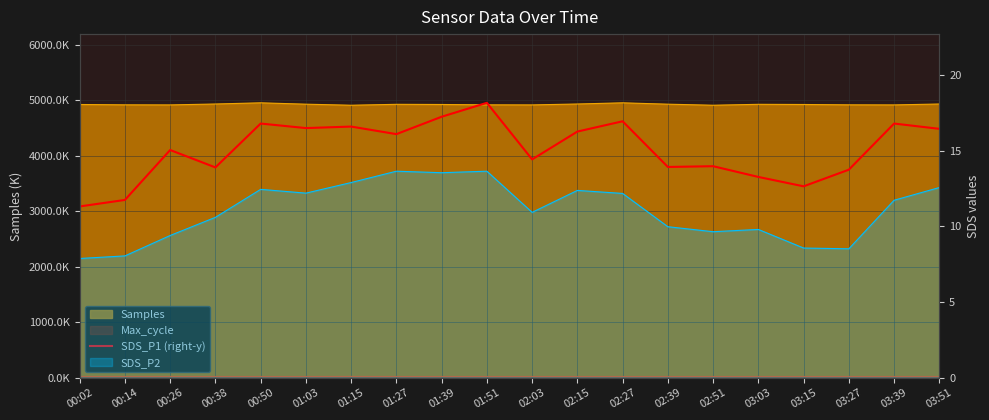

Reading left to right, extract all data points from this chart.

00:02=11.3	00:14=11.8	00:26=15.1	00:38=13.9	00:50=16.8	01:03=16.5	01:15=16.6	01:27=16.1	01:39=17.2	01:51=18.2	02:03=14.4	02:15=16.3	02:27=16.9	02:39=13.9	02:51=14.0	03:03=13.3	03:15=12.7	03:27=13.8	03:39=16.8	03:51=16.4